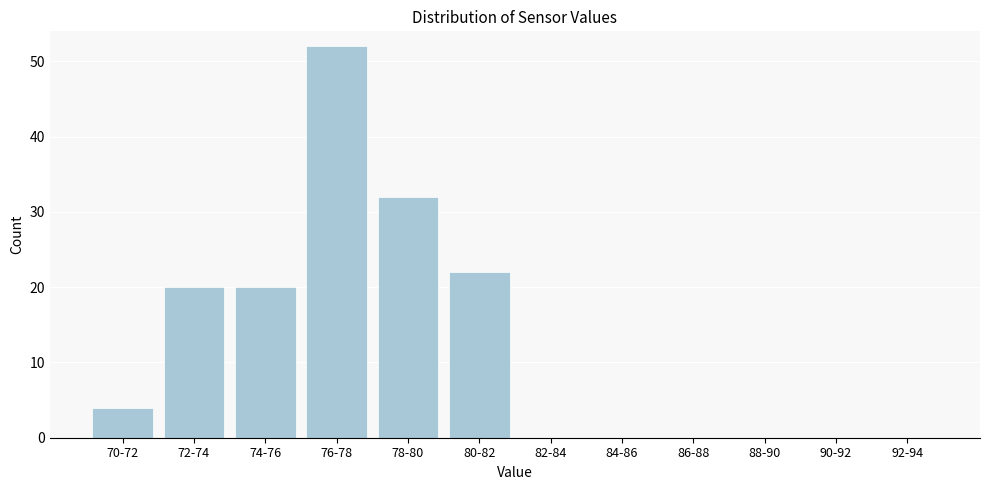

Reading left to right, list all the values displayed in this chart.

70-72=4	72-74=20	74-76=20	76-78=52	78-80=32	80-82=22	82-84=0	84-86=0	86-88=0	88-90=0	90-92=0	92-94=0